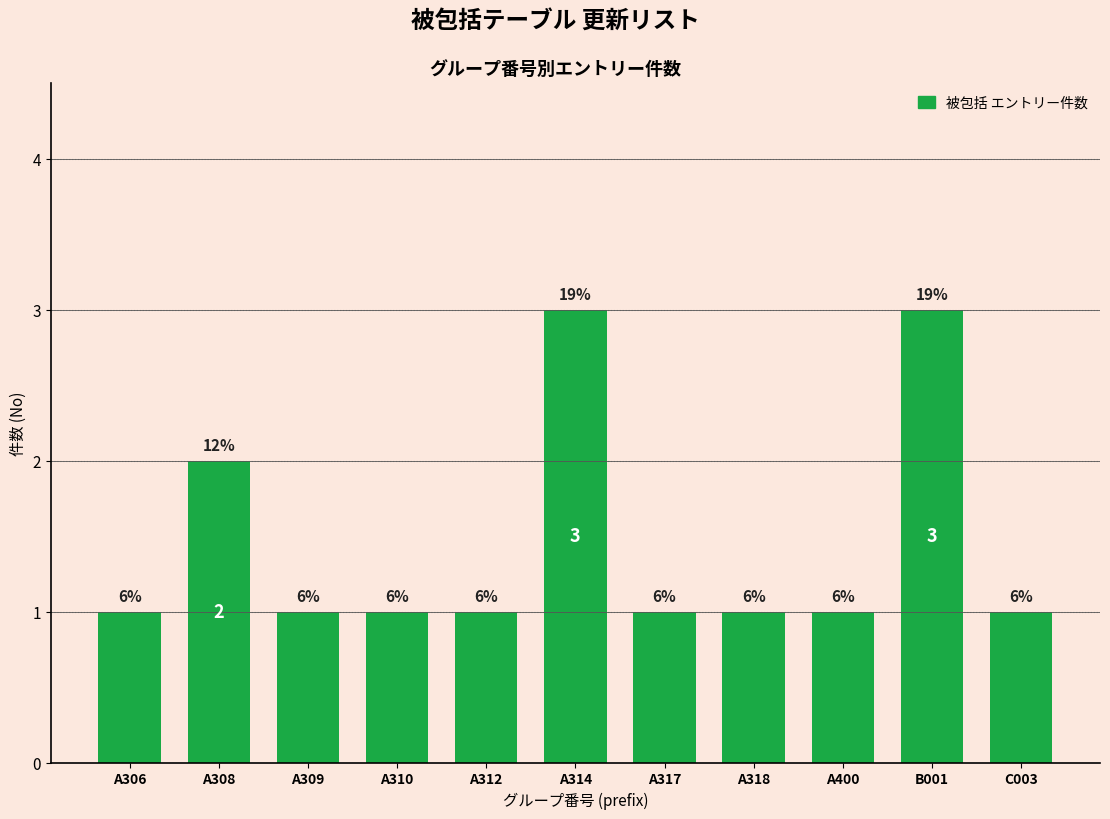

How many bars are there in total?

11